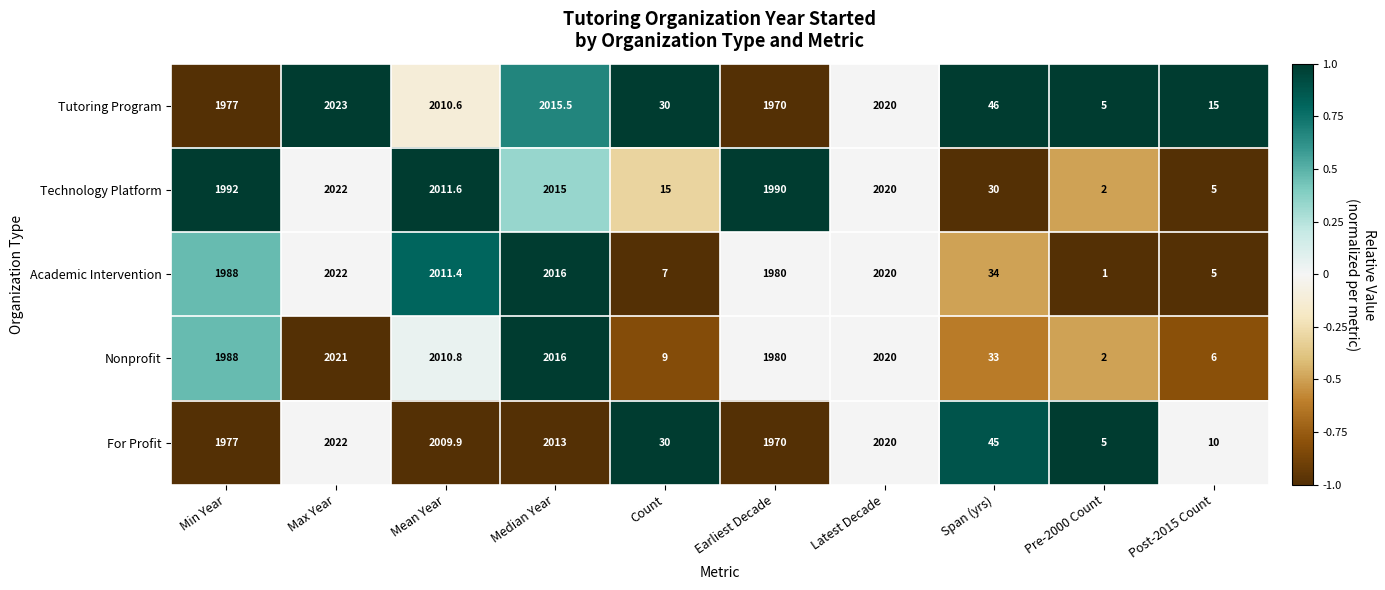

What is the spread (max minus min) of values at Pre-2000 Count?

4.0